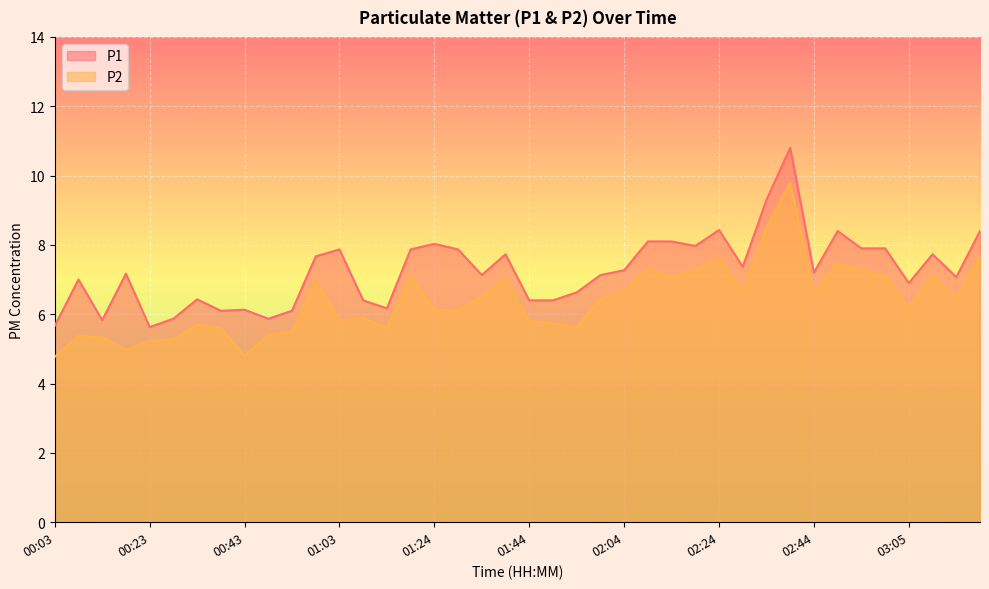

True or false: P2 and P1 cross at least once.

False